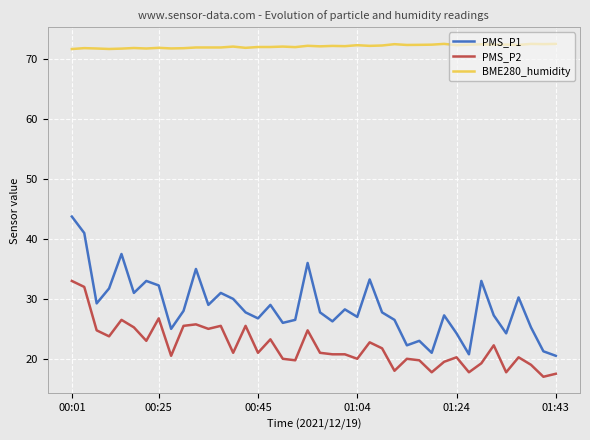

True or false: BME280_humidity and PMS_P2 intersect in this chart.

False